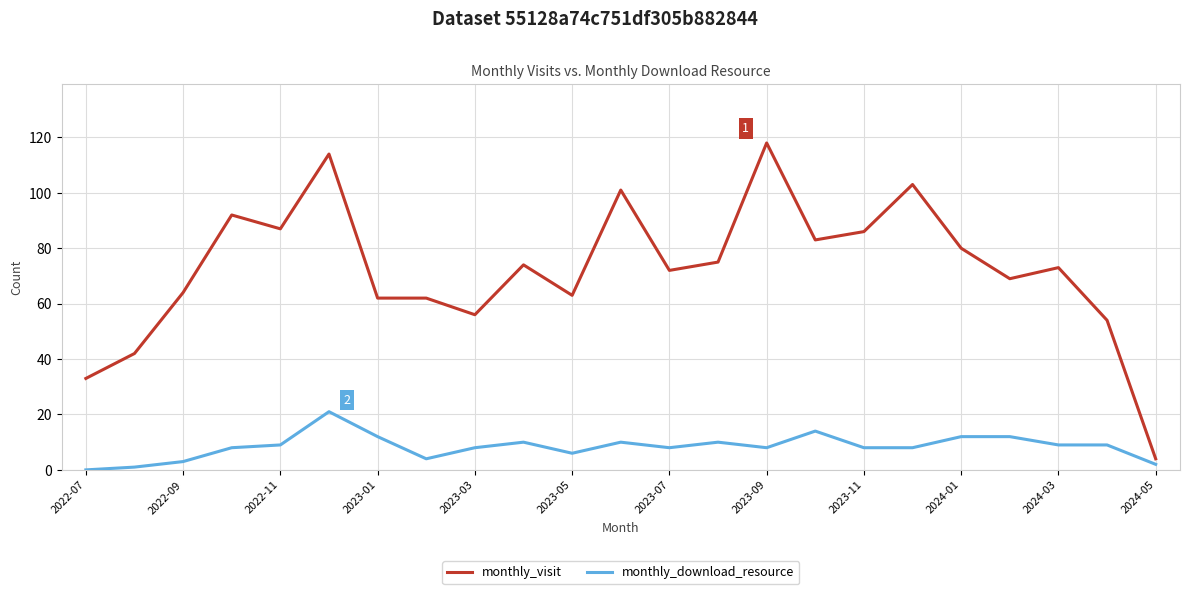

Which series has the widest spread of values?

monthly_visit